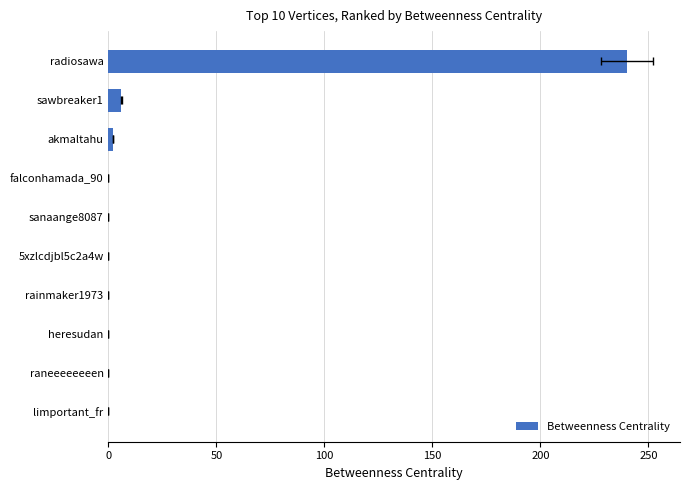

How many bars are there in total?

10